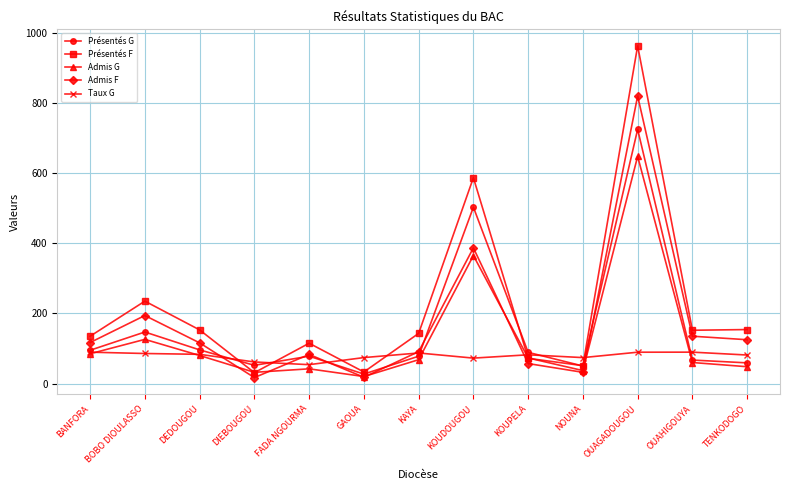

True or false: Présentés F and Admis F intersect in this chart.

False